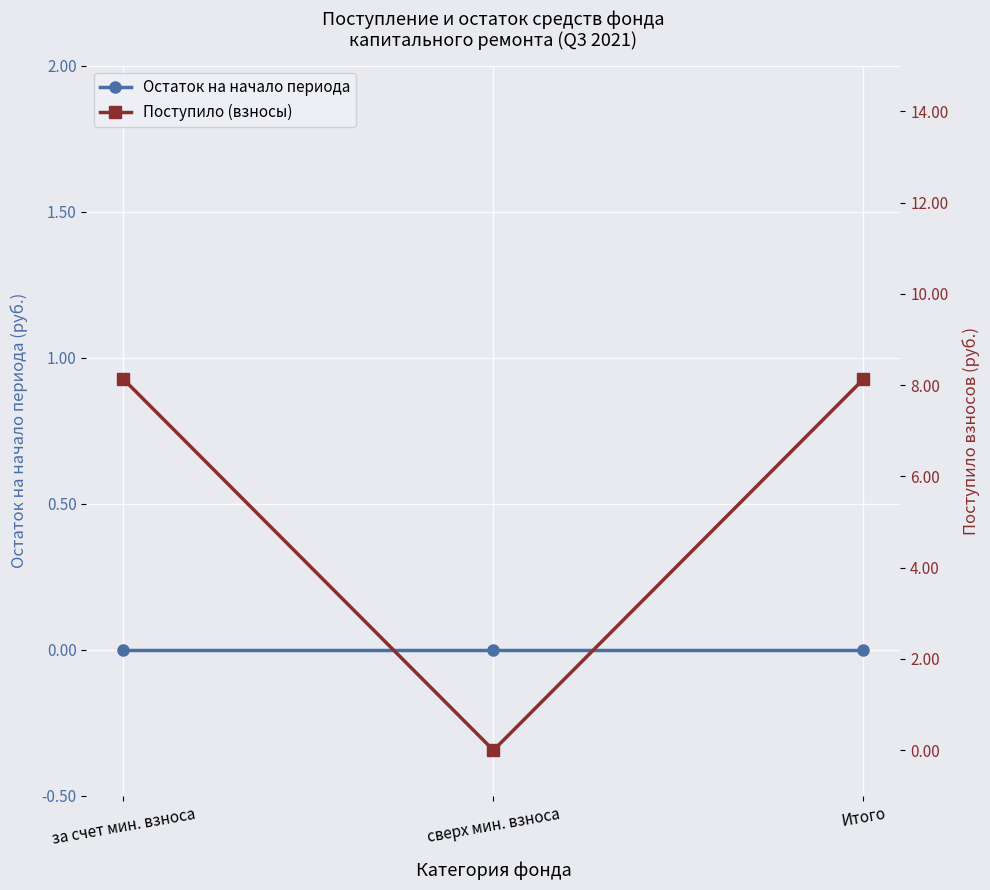

The value of Поступило (взносы) at сверх мин. взноса is 0.0. True or false?

True